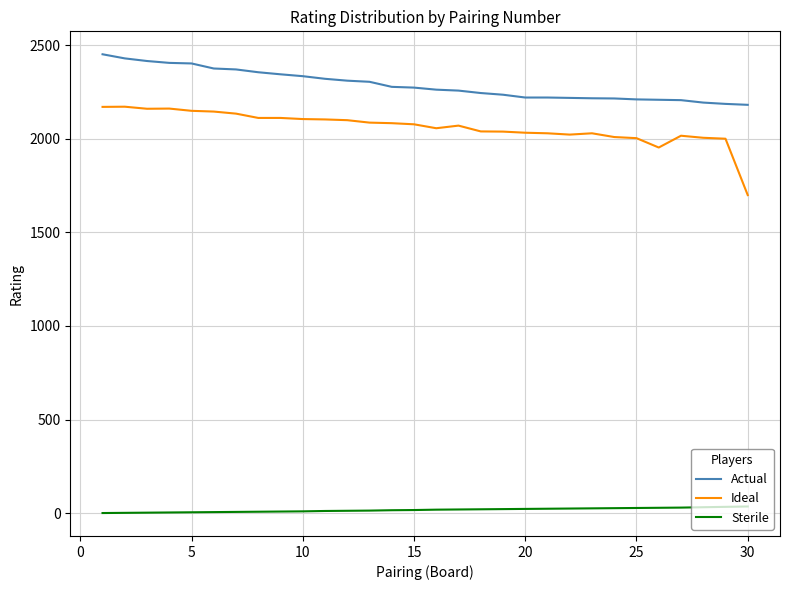

Rank the series by their maximum value, from lowest to highest.

Sterile, Ideal, Actual